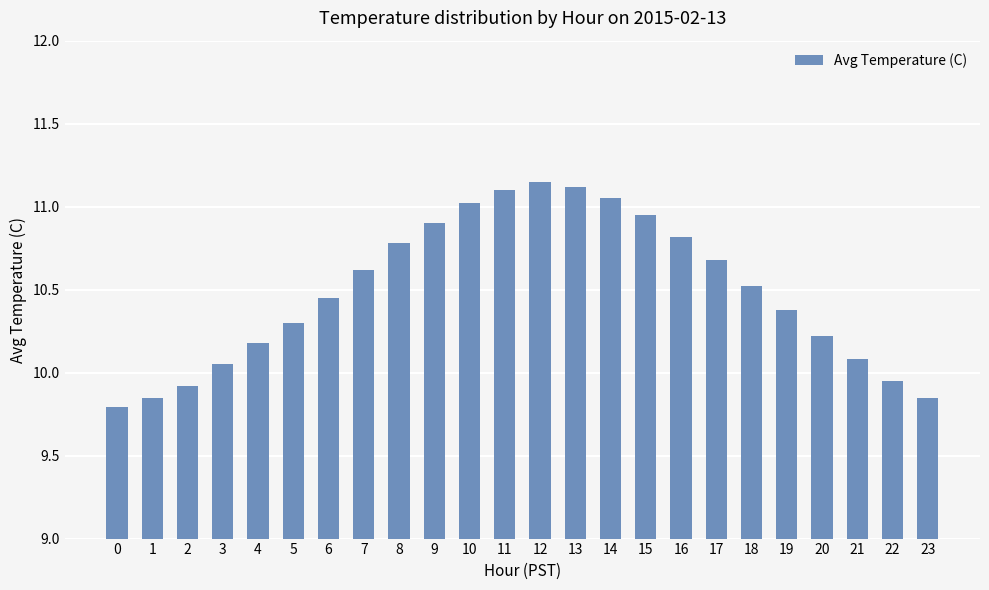

What is the sum of all values?

251.7